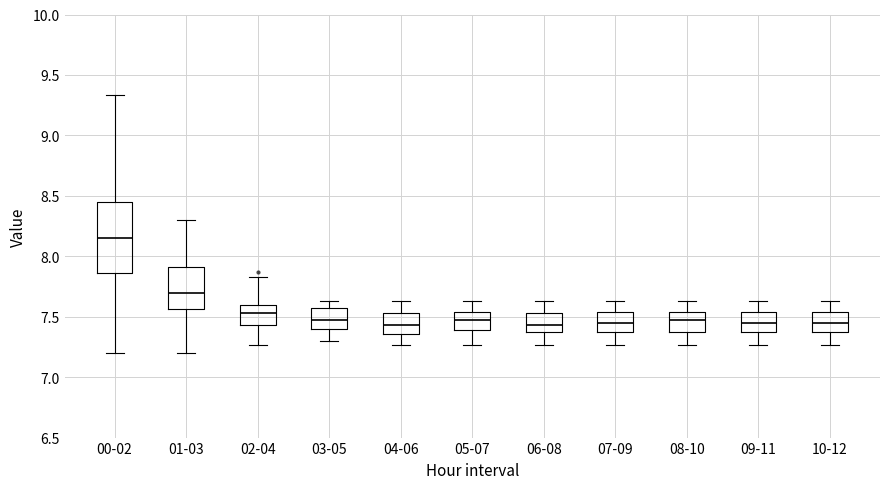

Reading left to right, transcribe this box plot: for each box, give where its median line is, the range the box spans, and where its two whiskers end, as read against the y-axis. The values are not printed on the chart, so give them approximately, as read against the axis.

00-02: median 8.15, box 7.85 to 8.45, whiskers 7.20 to 9.35
01-03: median 7.70, box 7.55 to 7.90, whiskers 7.20 to 8.30
02-04: median 7.55, box 7.45 to 7.60, whiskers 7.25 to 7.85
03-05: median 7.45, box 7.40 to 7.55, whiskers 7.30 to 7.65
04-06: median 7.45, box 7.35 to 7.55, whiskers 7.25 to 7.65
05-07: median 7.45, box 7.40 to 7.55, whiskers 7.25 to 7.65
06-08: median 7.45, box 7.35 to 7.55, whiskers 7.25 to 7.65
07-09: median 7.45, box 7.35 to 7.55, whiskers 7.25 to 7.65
08-10: median 7.45, box 7.35 to 7.55, whiskers 7.25 to 7.65
09-11: median 7.45, box 7.35 to 7.55, whiskers 7.25 to 7.65
10-12: median 7.45, box 7.35 to 7.55, whiskers 7.25 to 7.65